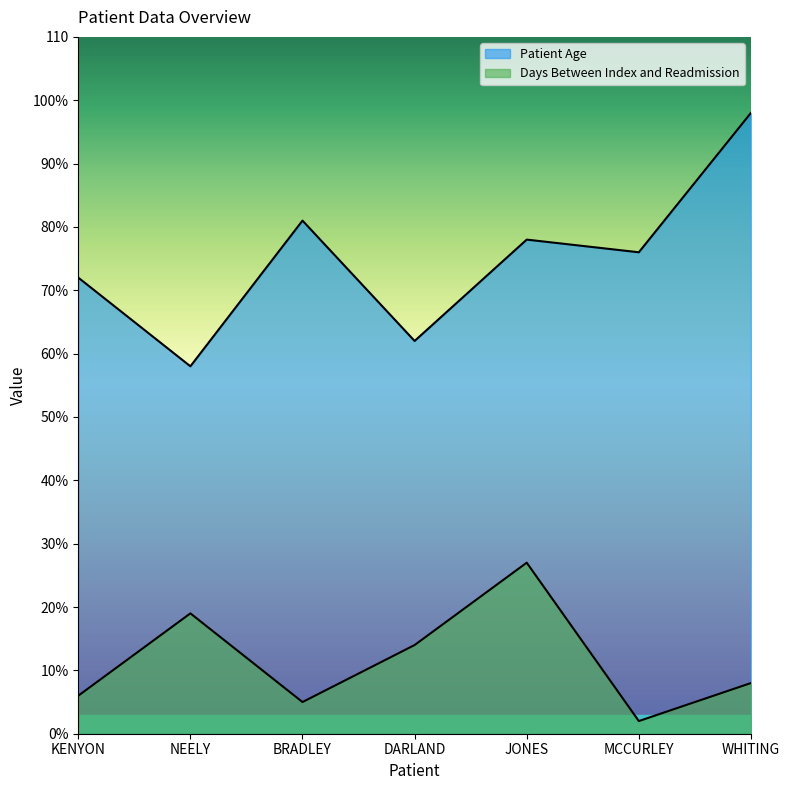

True or false: Days Between Index and Readmission and Patient Age intersect in this chart.

False